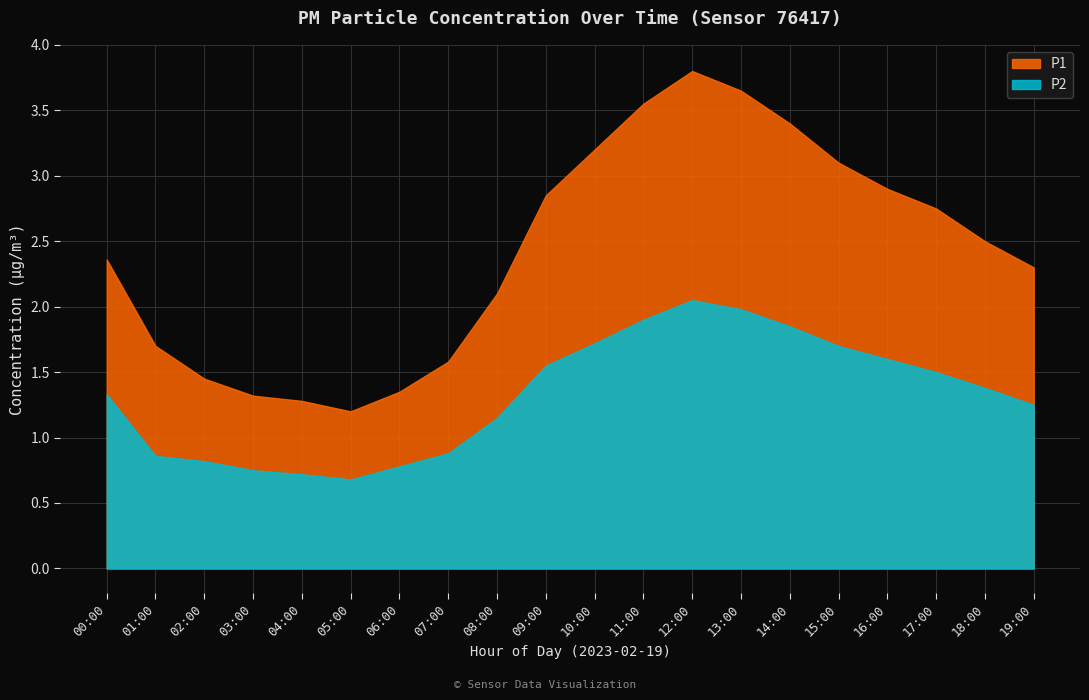

True or false: P1 and P2 cross at least once.

False